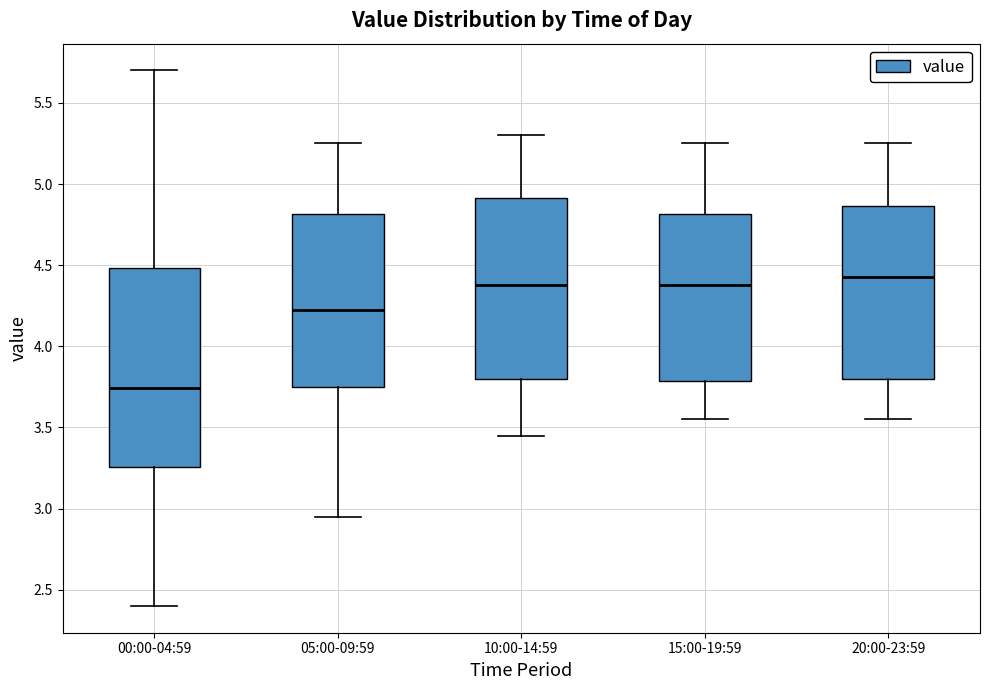

Where does the lower whisker of the box for 20:00-23:59 end on the y-axis? The values are not printed on the chart, so give them approximately, as read against the axis.

3.55